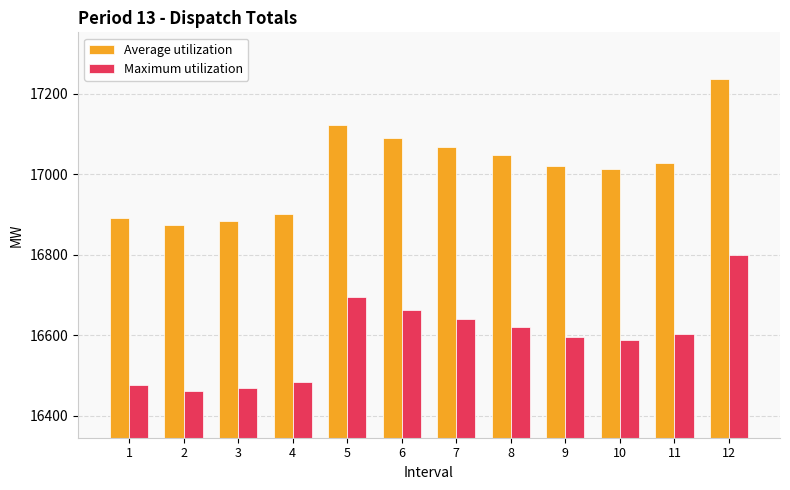

Which series has the largest total across all categories?

Average utilization